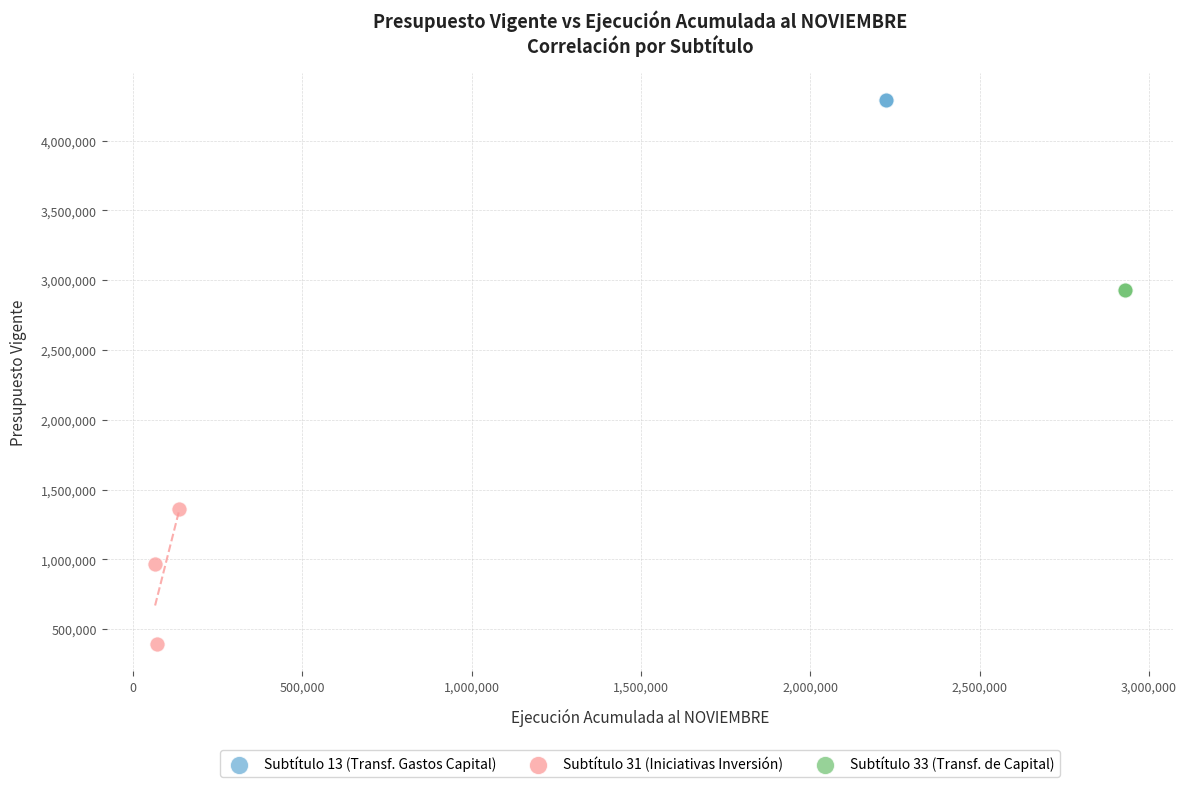

Which series reaches the maximum Y coordinate?

Subtítulo 13 (Transf. Gastos Capital)